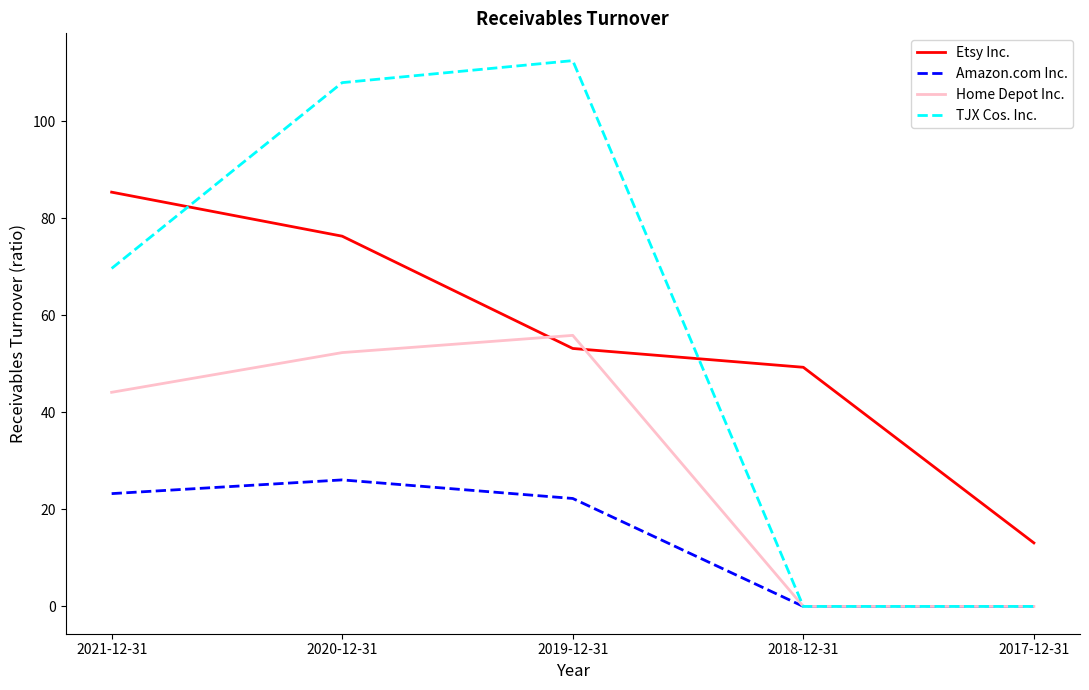

What position from the right is 2019-12-31?

3